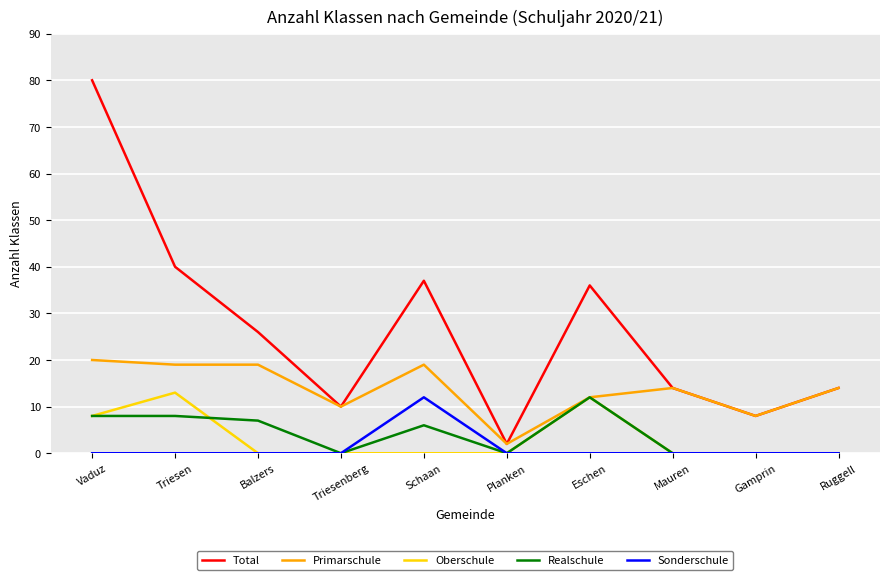

Where is Total nearest to the value 41?

Triesen